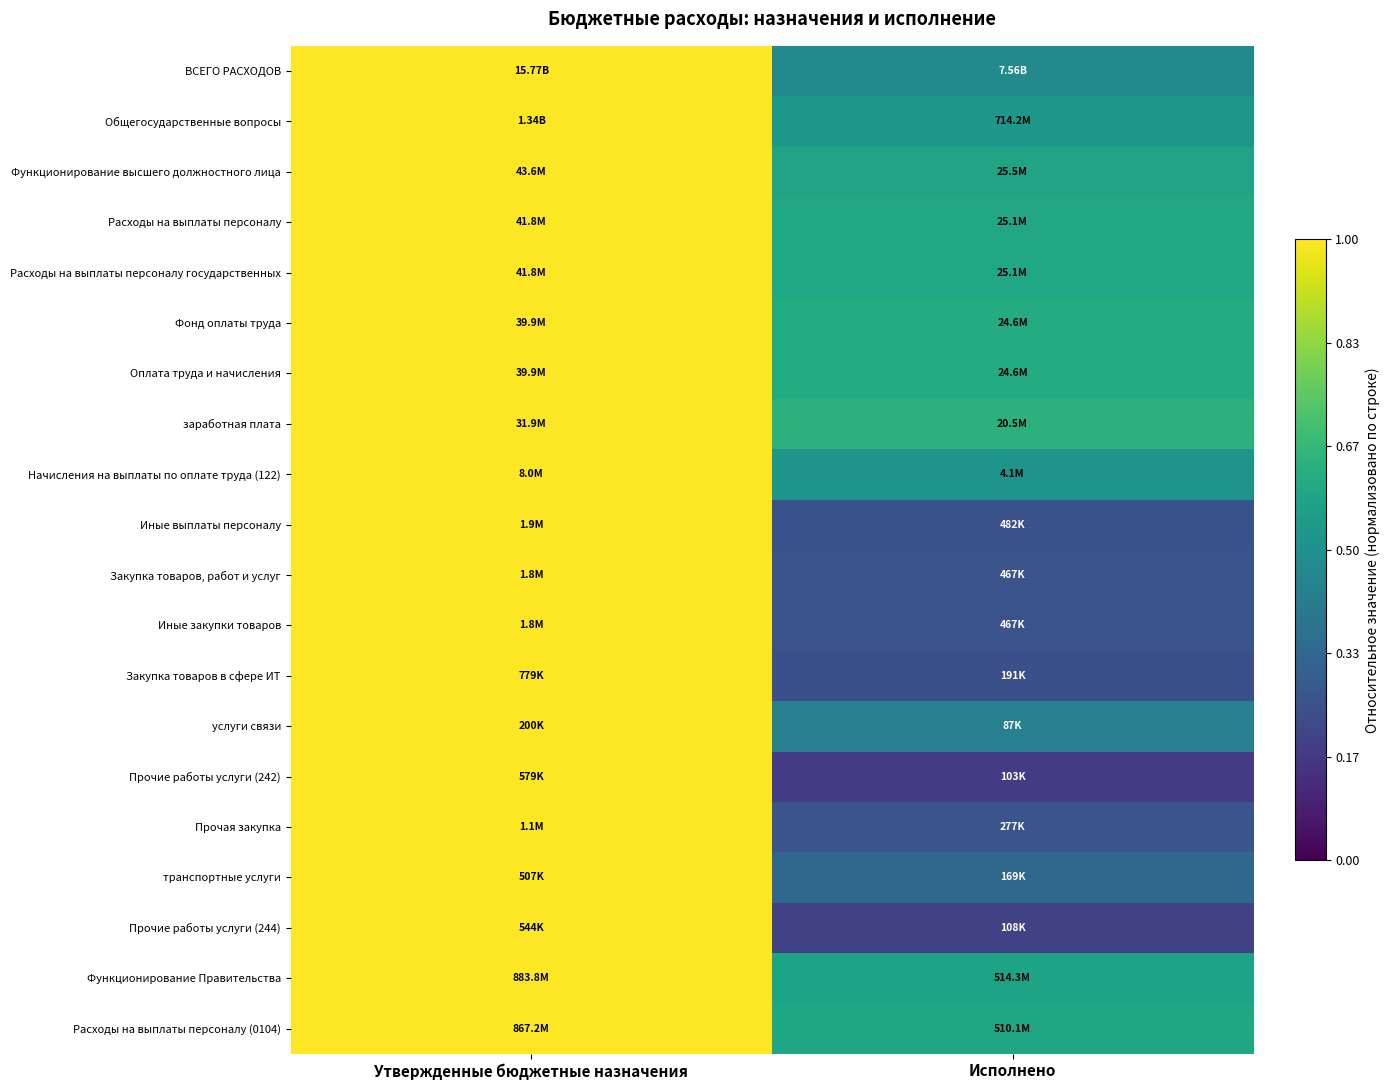

What is the difference between the highest and lowest values at Исполнено?

0.5